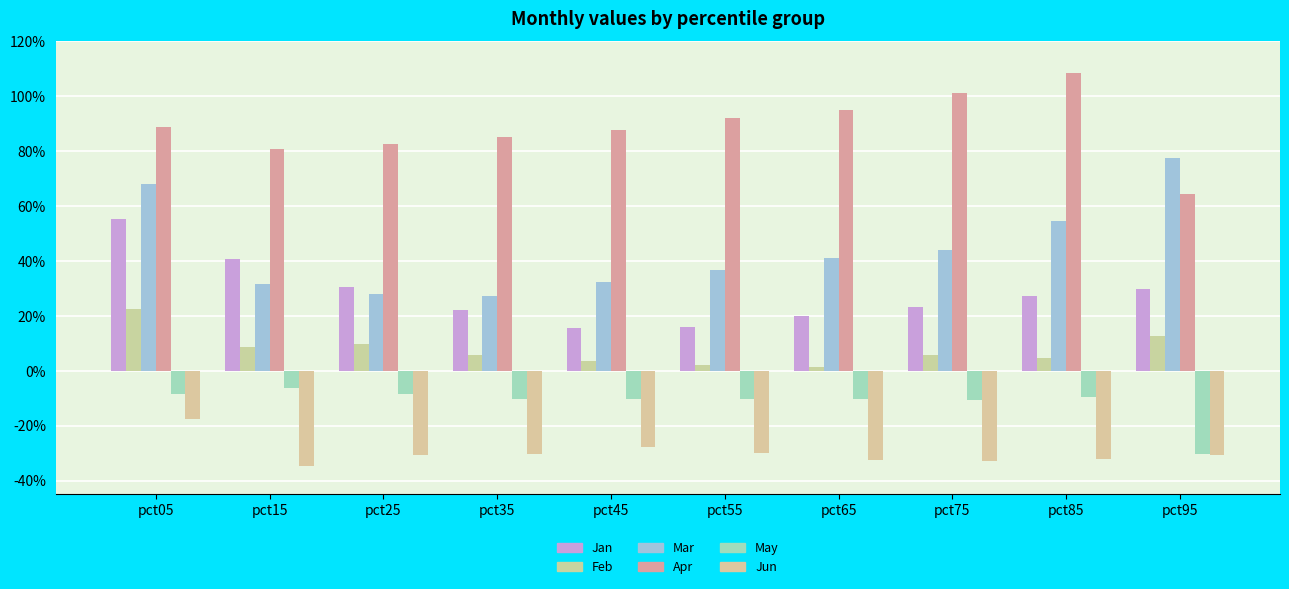

At which category is the sum across all series the highest?

pct05